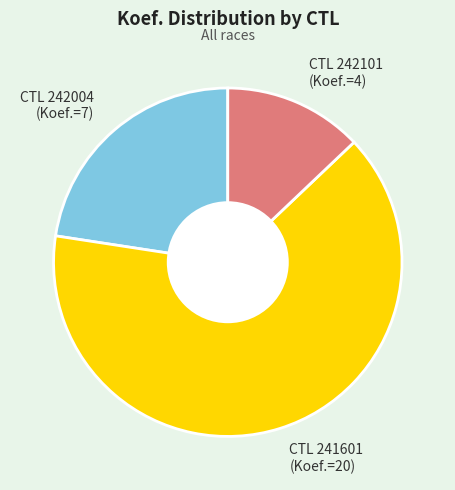

True or false: CTL 242101 (Koef.=4) accounts for 2% of the total.

False